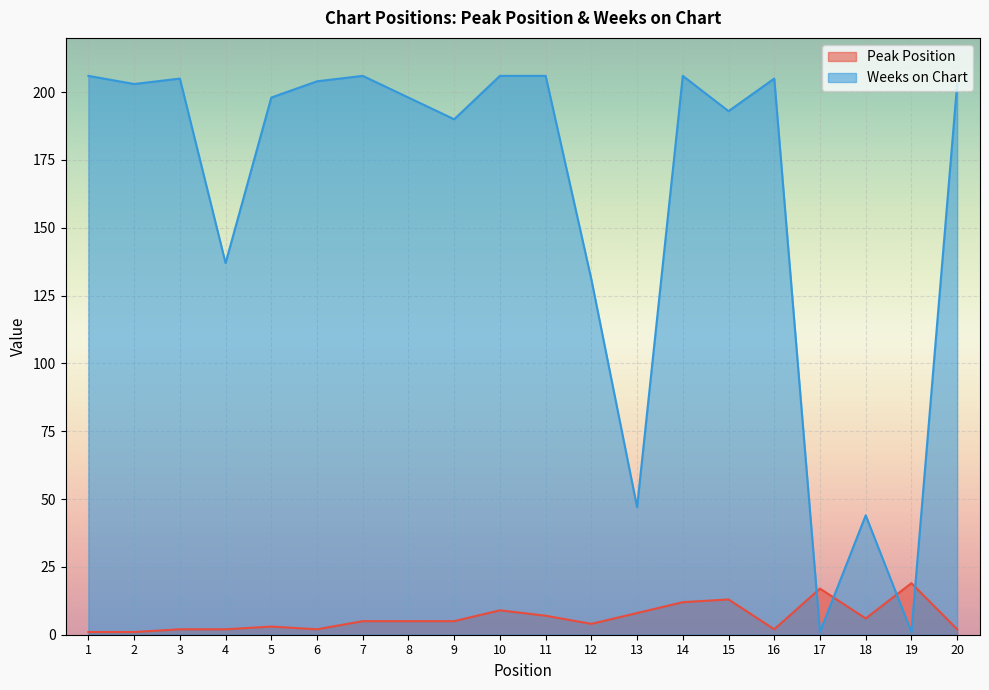

Which category has the highest value across all series?

1